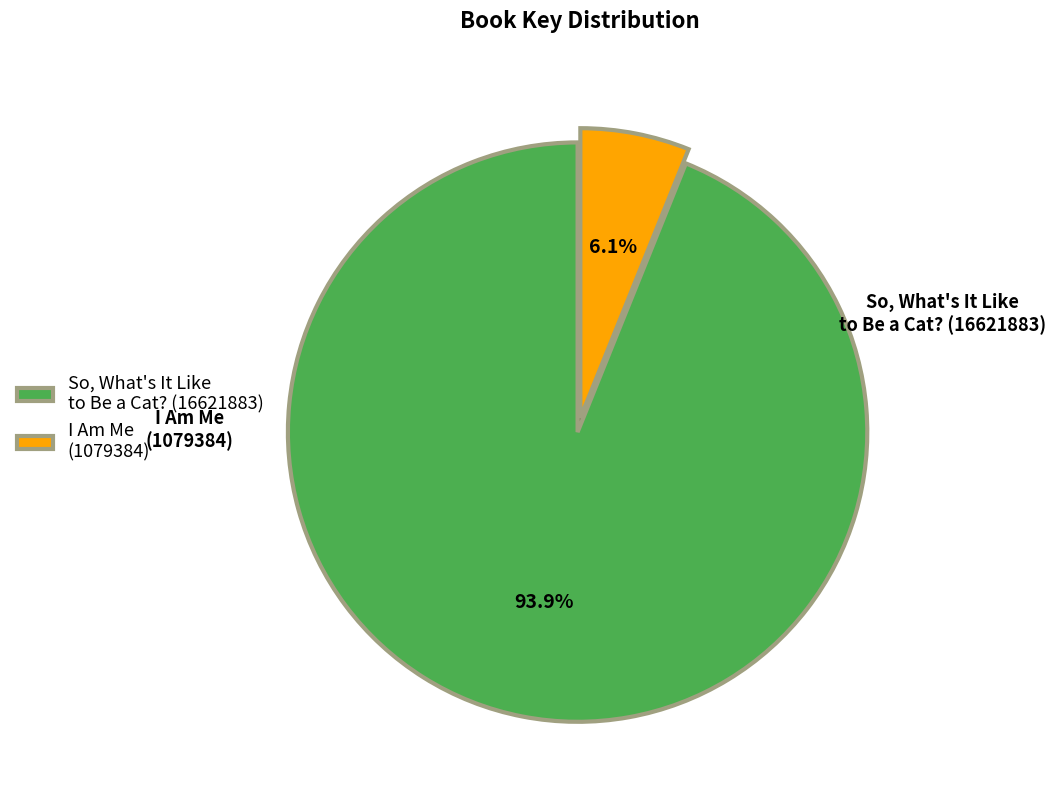

Is it true that So, What's It Like to Be a Cat? (16621883) is 94% of the pie?

True